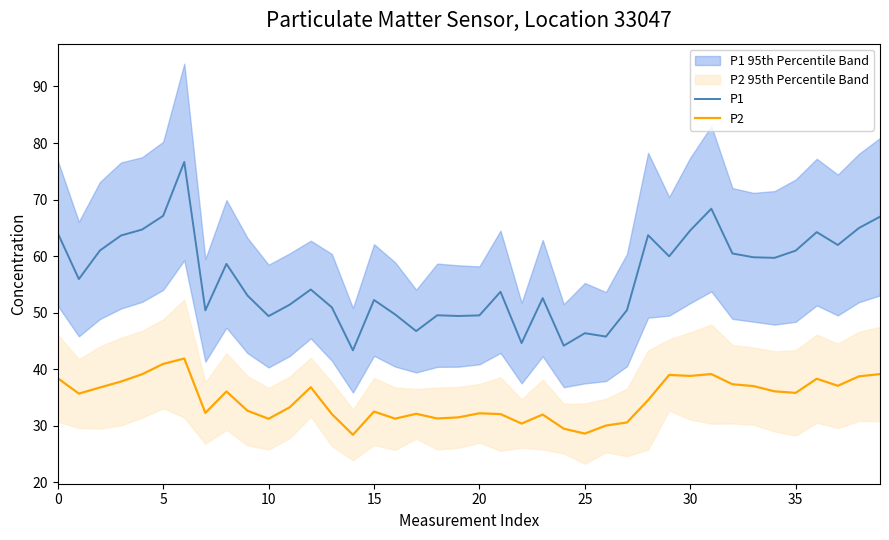

How many interior local peaks does the P1 series have?

11